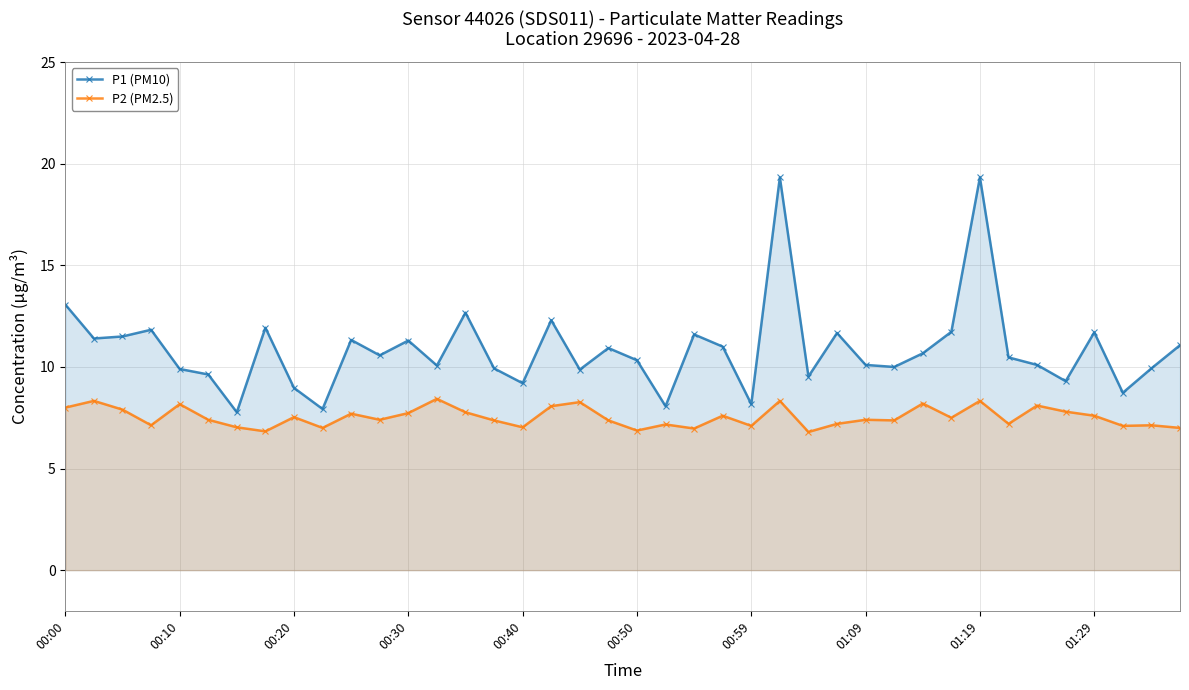

Which series has the largest total across all categories?

P1 (PM10)